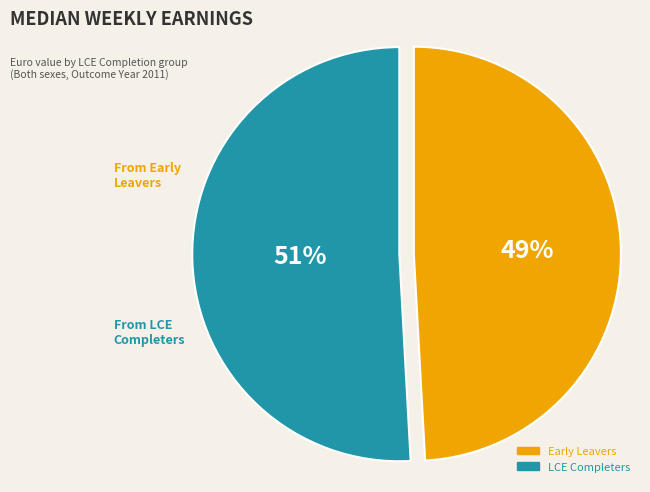

Does any single category account for the majority?

Yes